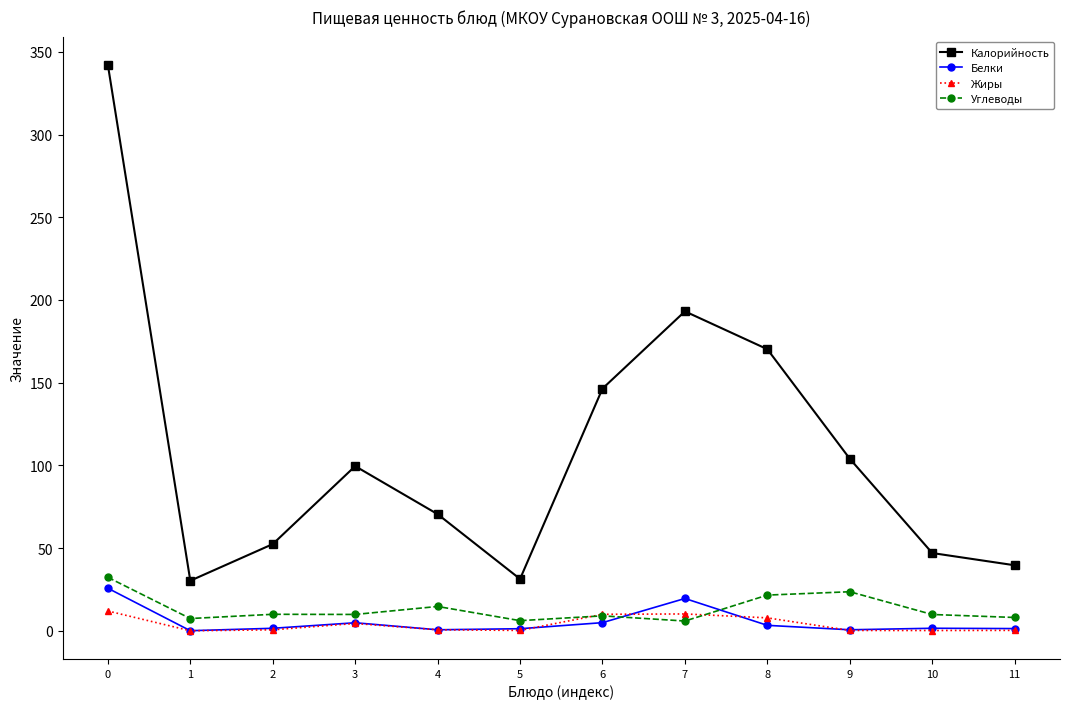

What is the maximum value shown in the chart?

342.1